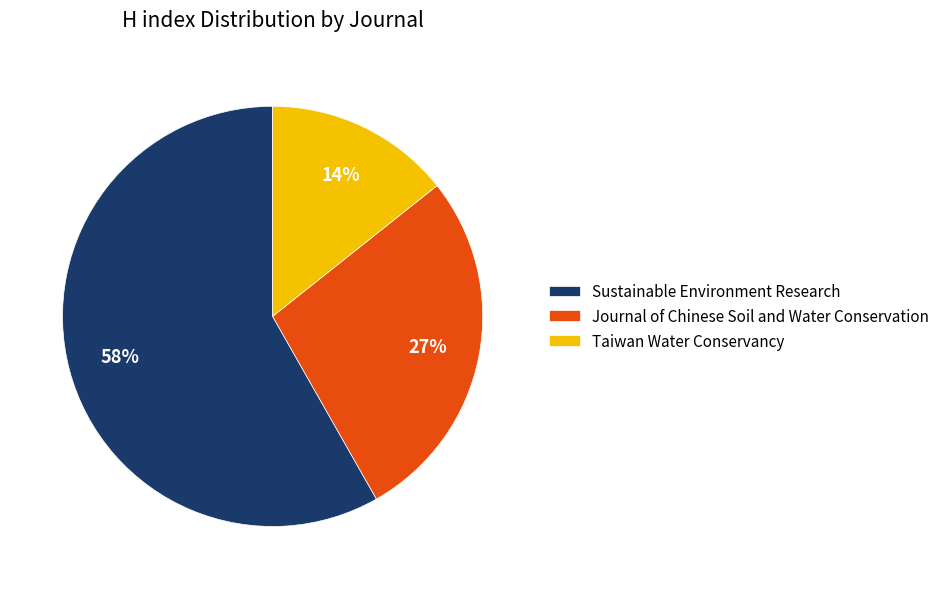

To the nearest percent, what is the average slice percentage?

33%